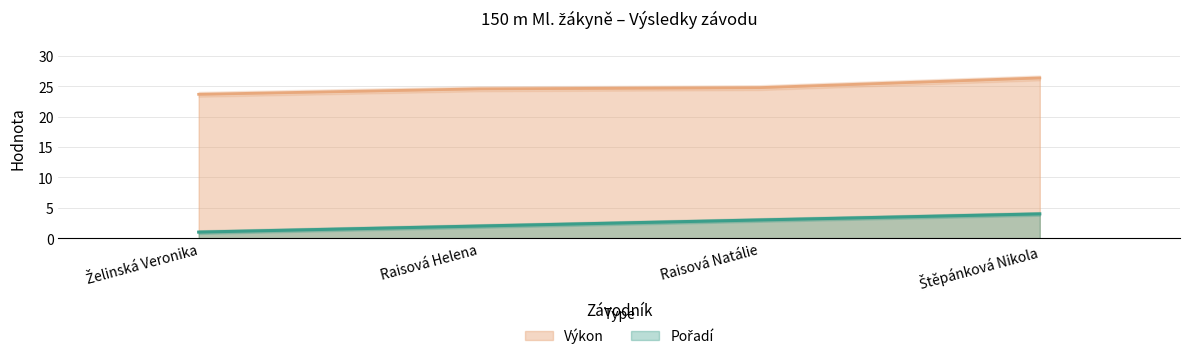

At which label is Pořadí closest to 2?

Raisová Helena